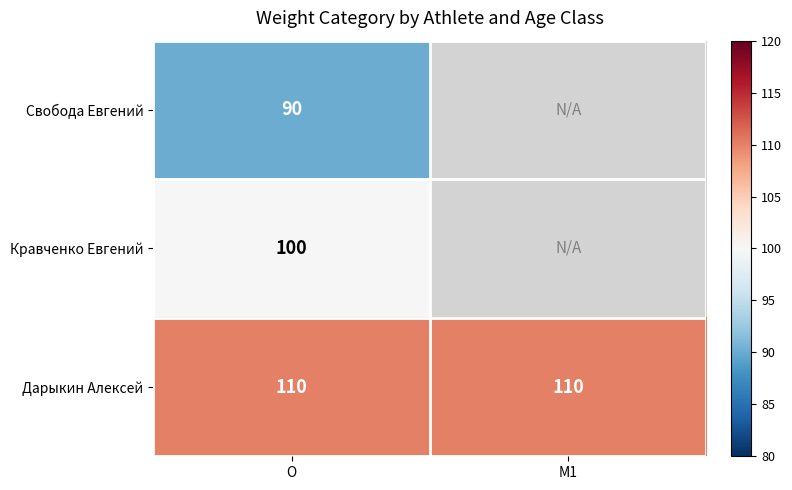

What is the average value of the Дарыкин Алексей series?

110